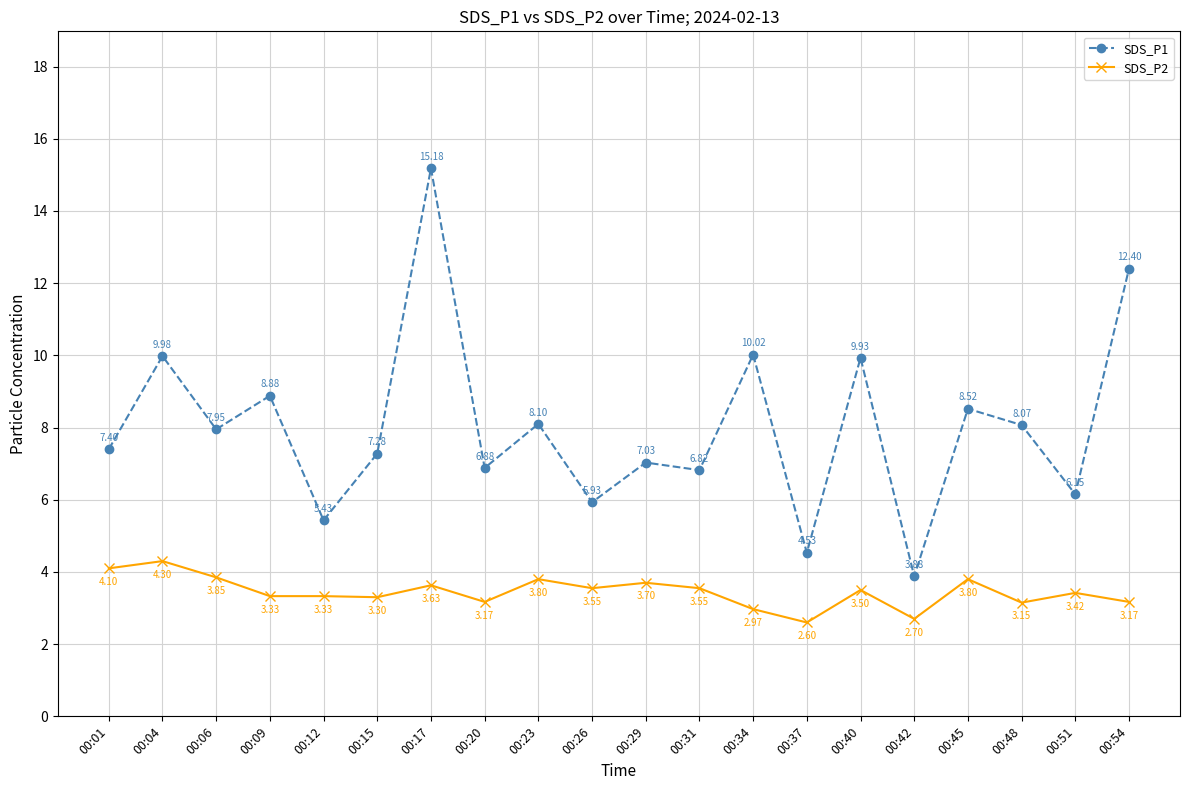

True or false: SDS_P2 and SDS_P1 intersect in this chart.

False